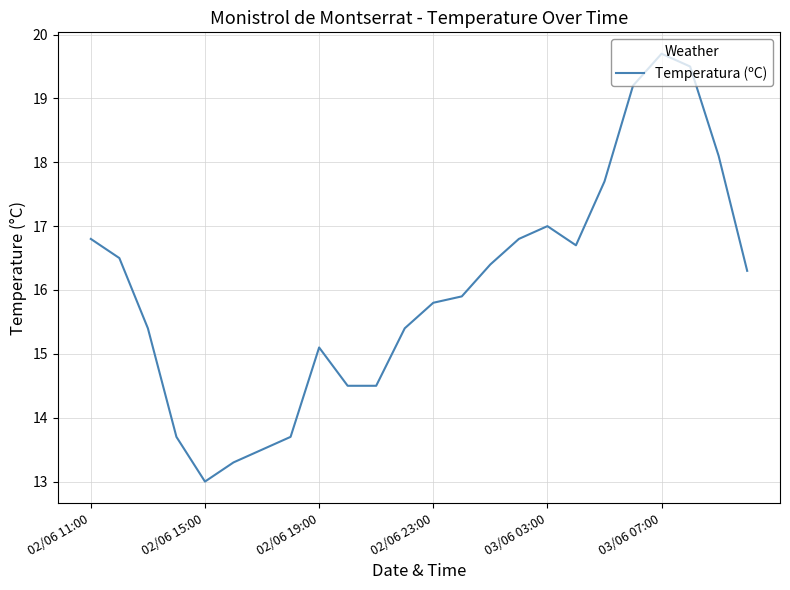

What is the average value?

16.0